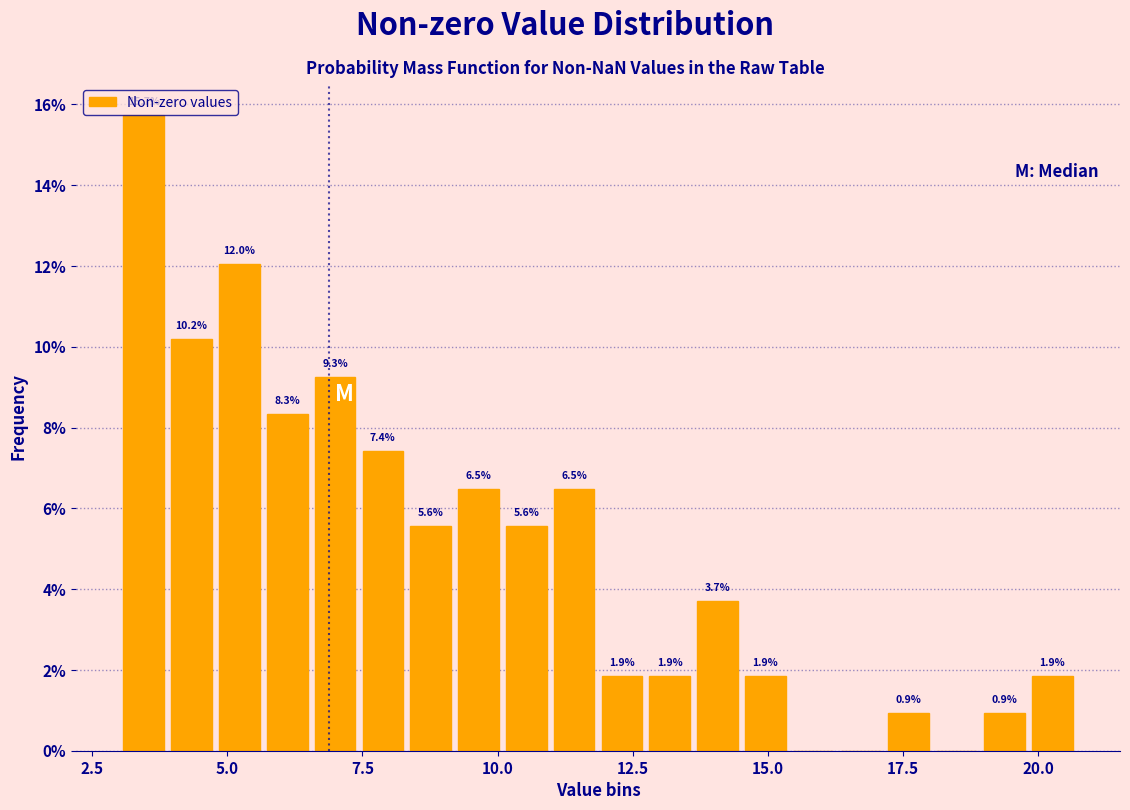

Read against the x-axis, roughly where is the centre of the tallest bar?

3.5